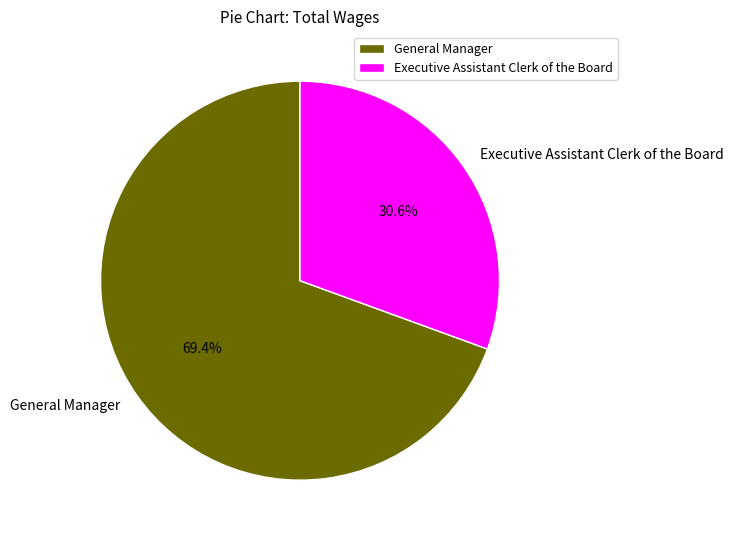

Does any single category account for the majority?

Yes